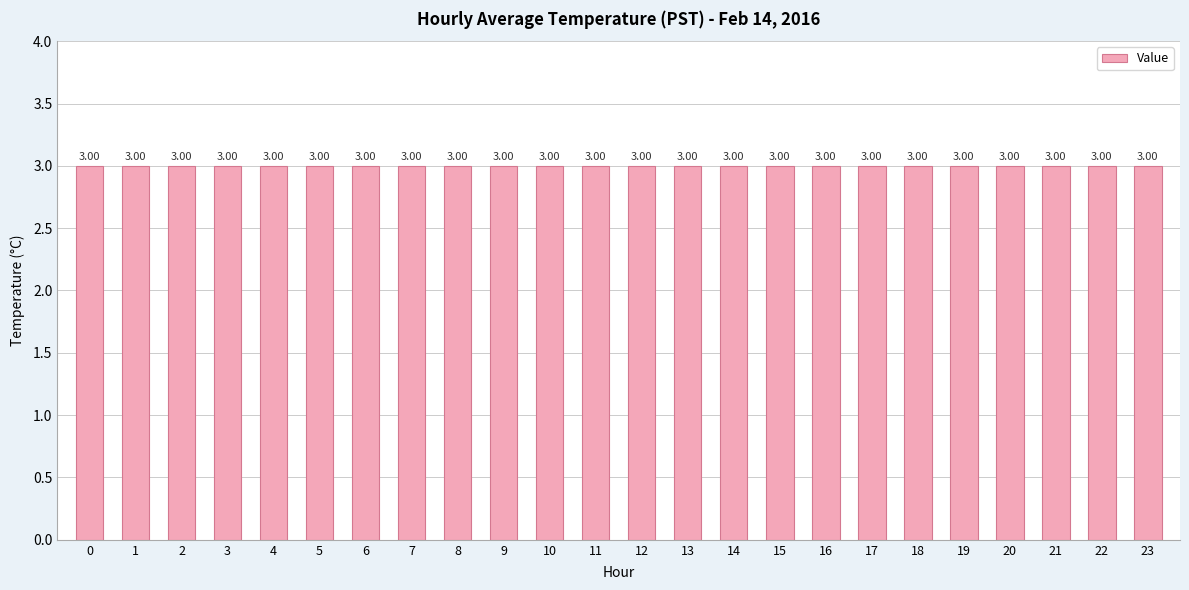

What is the value of the 3rd bar from the left?

3.0